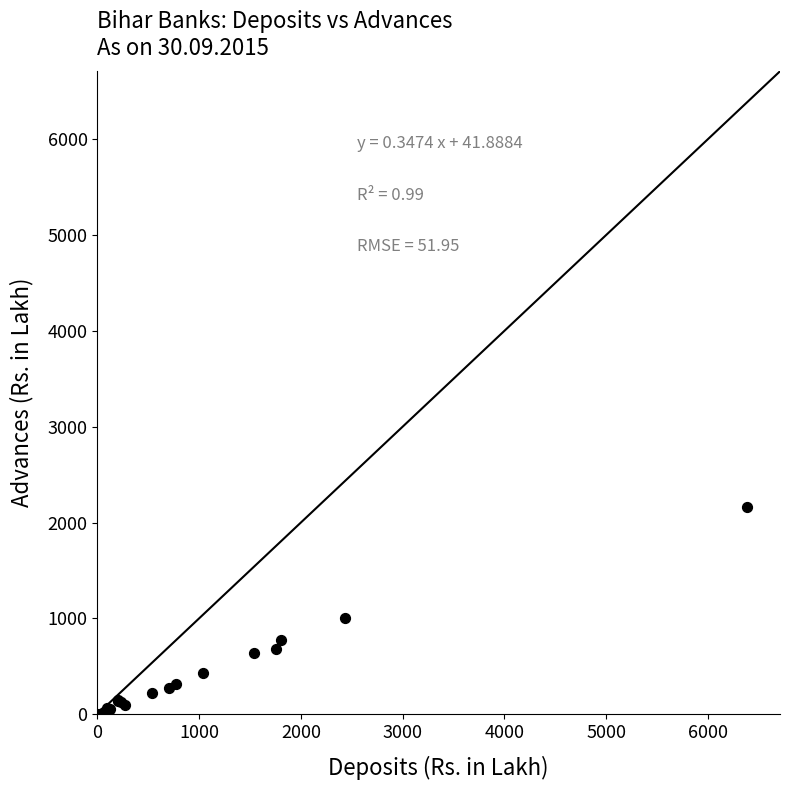

What Y value in the scatter plot is closest to 1085?

1002.4